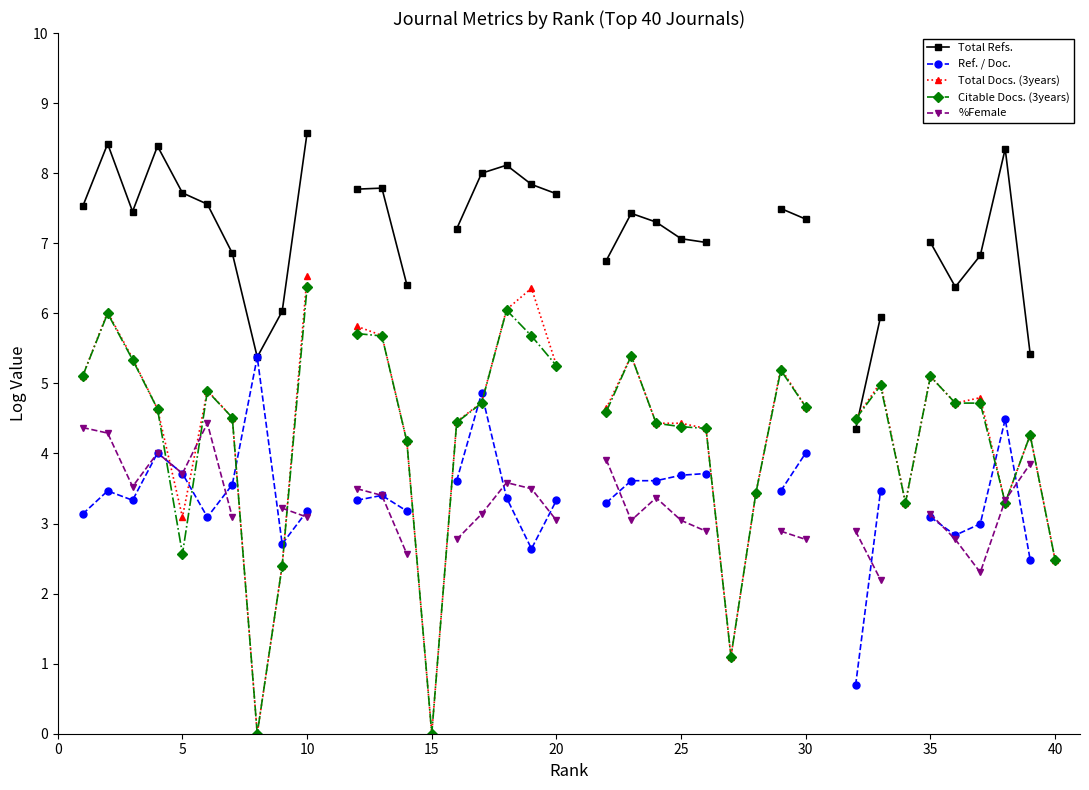

Rank the series at 0 from highest to lowest value.

Total Refs., Total Docs. (3years), Citable Docs. (3years), %Female, Ref. / Doc.